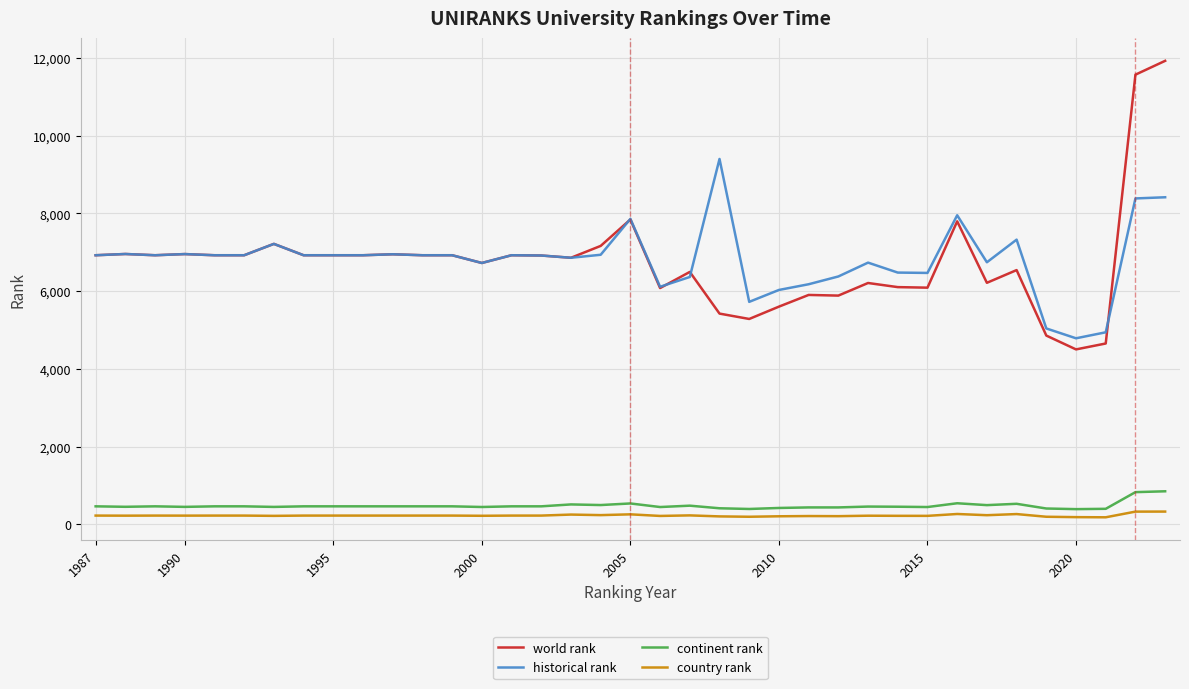

Which series has the largest range (max minus min)?

world rank